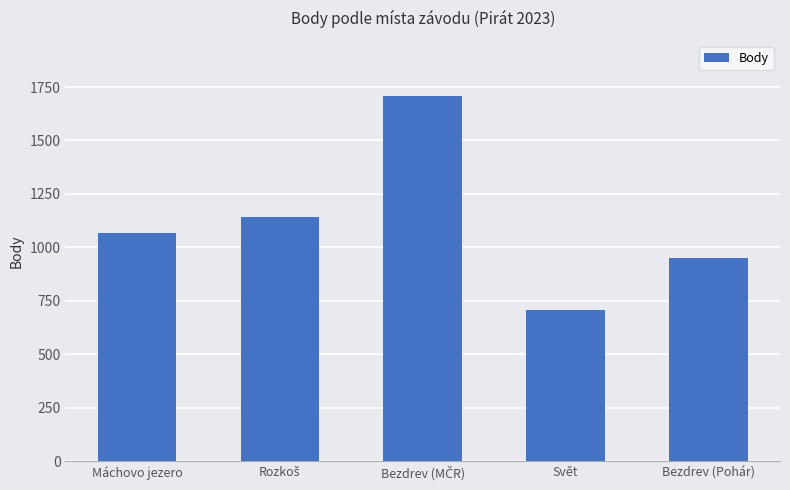

What is the greatest value displayed?

1709